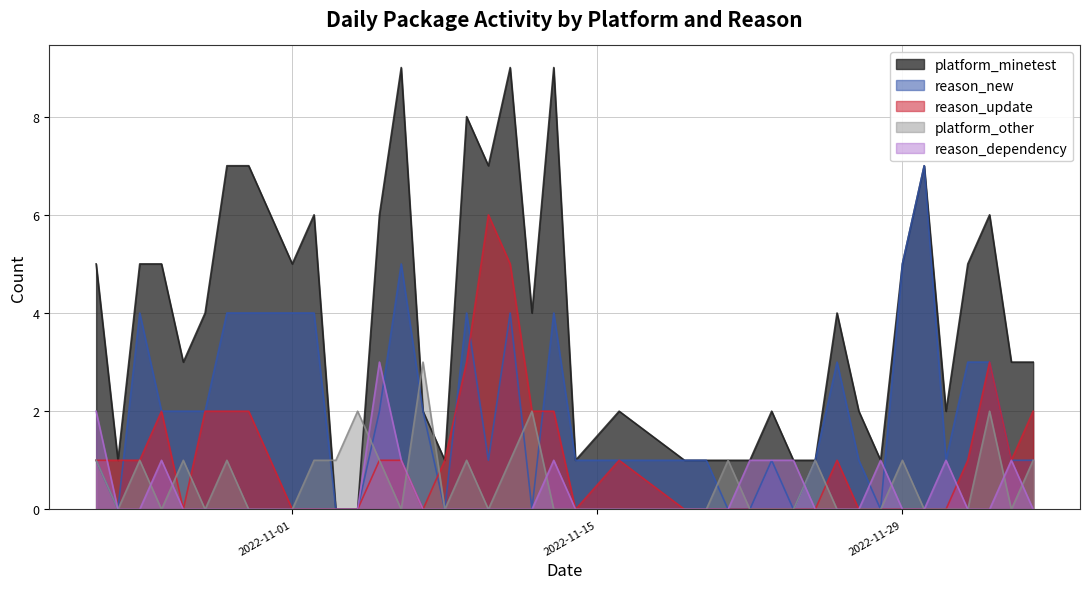

The reason_update series shows 3 at 2022-11-01. True or false?

False